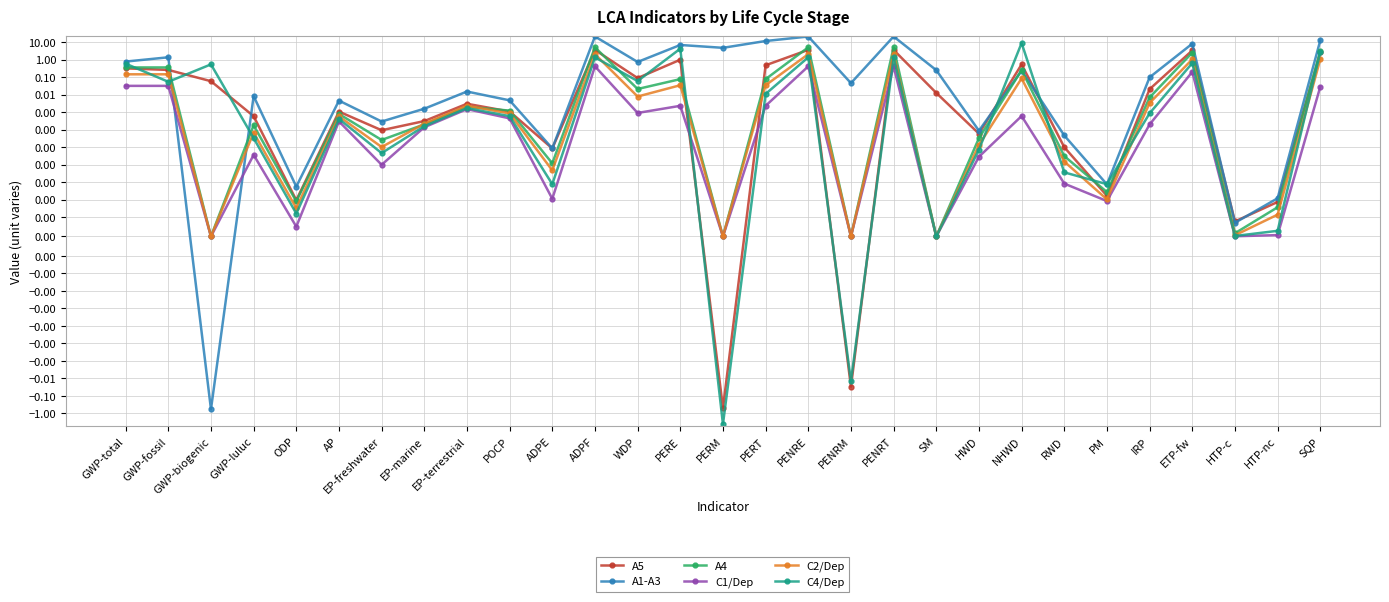

At GWP-biogenic, list the series in order from largest to smallest.

C4/Dep, A5, A4, C1/Dep, C2/Dep, A1-A3